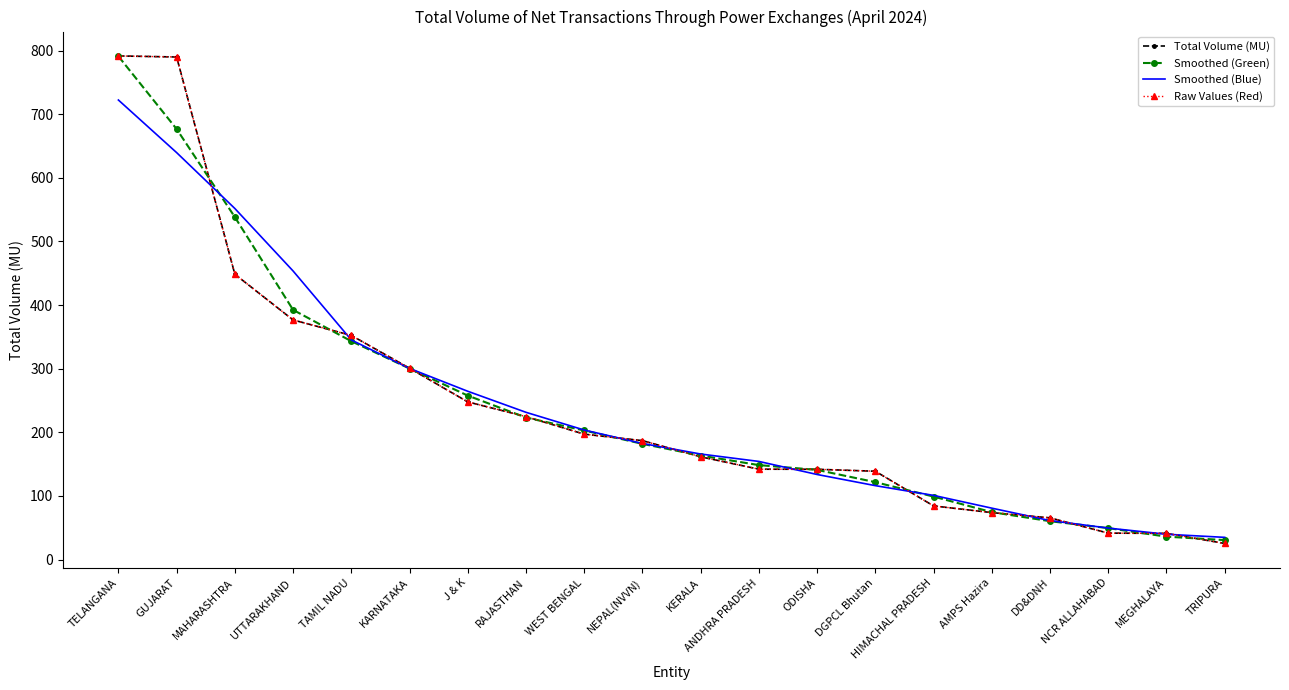

Is it true that Raw Values (Red) equals 142.0 at ANDHRA PRADESH?

True